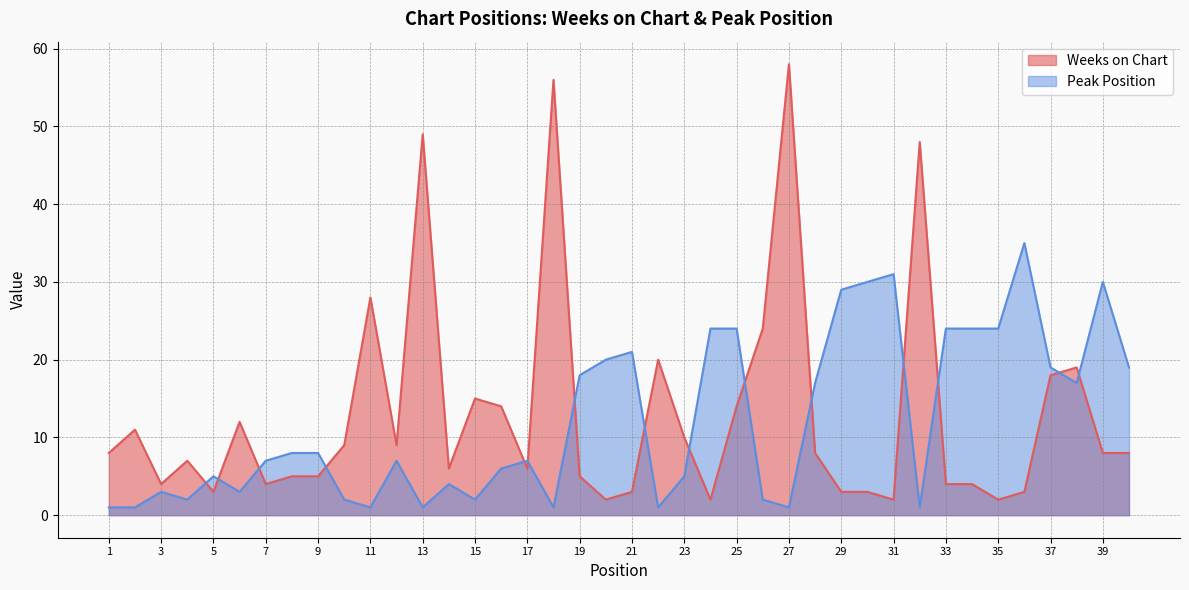

Reading left to right, extract all data points from this chart.

Weeks on Chart: 1=8	2=11	3=4	4=7	5=3	6=12	7=4	8=5	9=5	10=9	11=28	12=9	13=49	14=6	15=15	16=14	17=6	18=56	19=5	20=2	21=3	22=20	23=10	24=2	25=14	26=24	27=58	28=8	29=3	30=3	31=2	32=48	33=4	34=4	35=2	36=3	37=18	38=19	39=8	40=8
Peak Position: 1=1	2=1	3=3	4=2	5=5	6=3	7=7	8=8	9=8	10=2	11=1	12=7	13=1	14=4	15=2	16=6	17=7	18=1	19=18	20=20	21=21	22=1	23=5	24=24	25=24	26=2	27=1	28=17	29=29	30=30	31=31	32=1	33=24	34=24	35=24	36=35	37=19	38=17	39=30	40=19